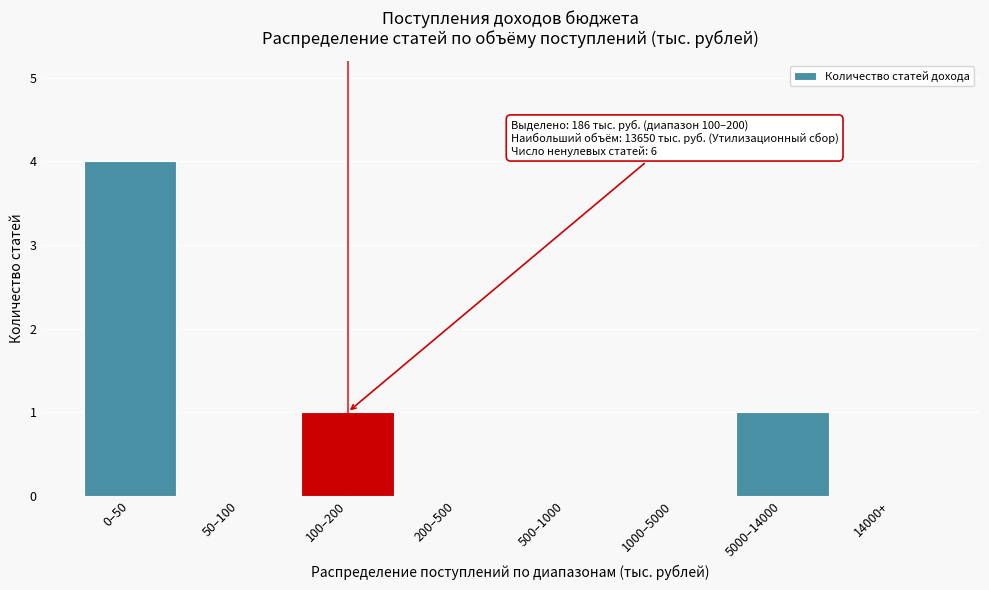

Reading left to right, what are all the values shown in this chart?

0–50=4	50–100=0	100–200=1	200–500=0	500–1000=0	1000–5000=0	5000–14000=1	14000+=0